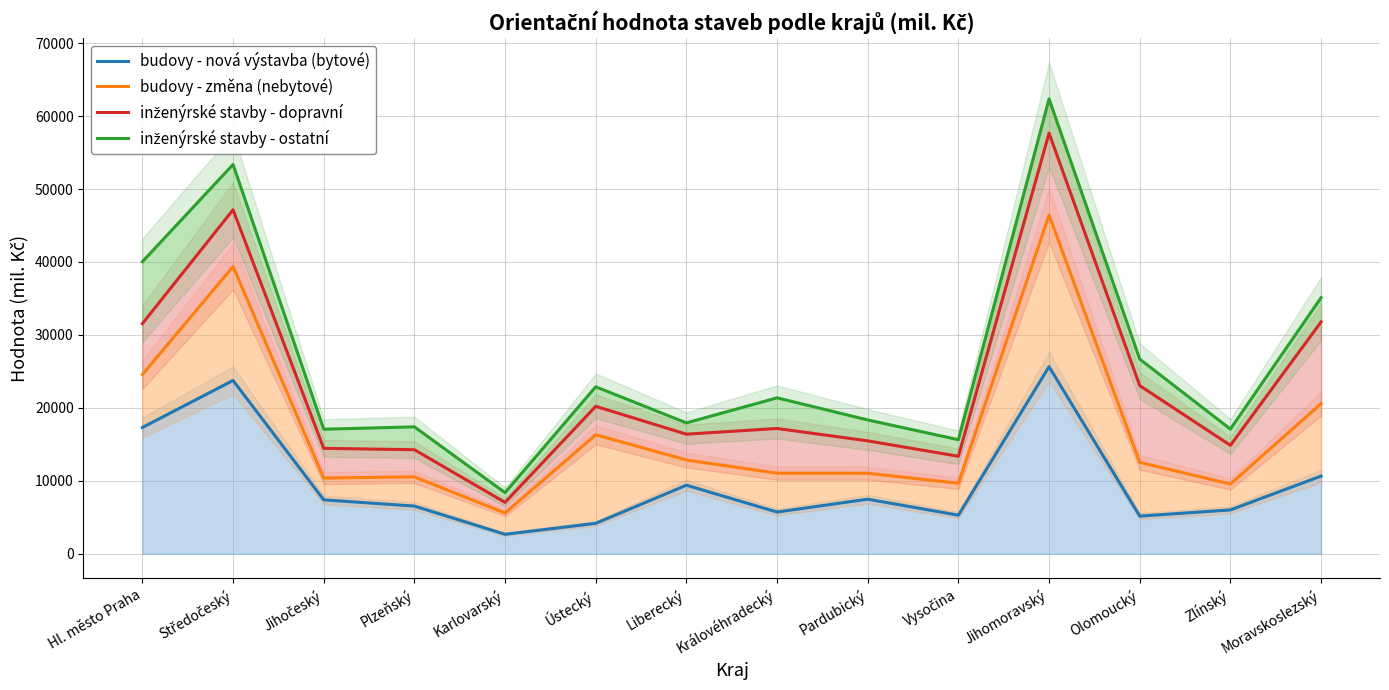

Rank the series by their average value, from highest to lowest.

inženýrské stavby - ostatní, inženýrské stavby - dopravní, budovy - změna (nebytové), budovy - nová výstavba (bytové)